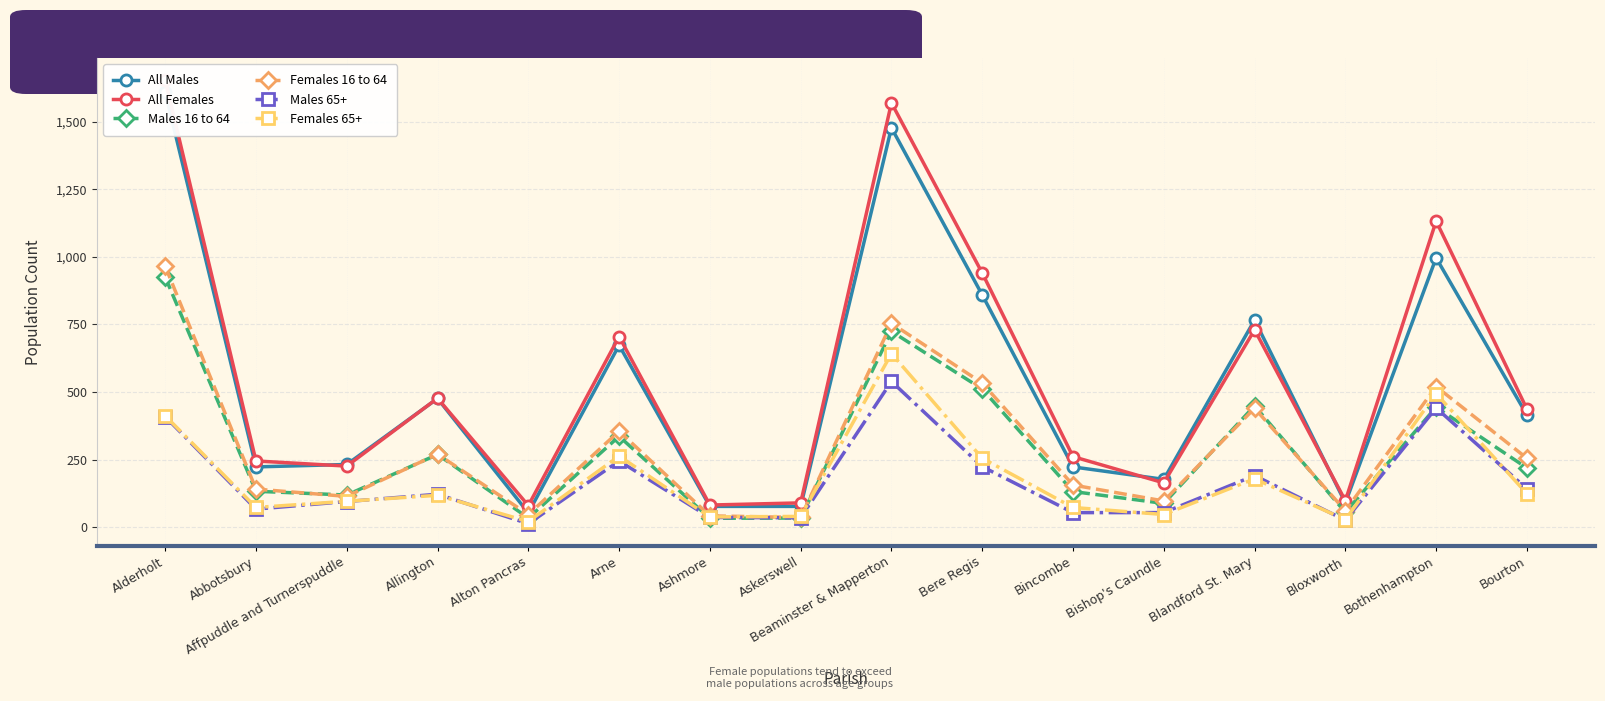

What is the label of the 14th point from the right?

Affpuddle and Turnerspuddle